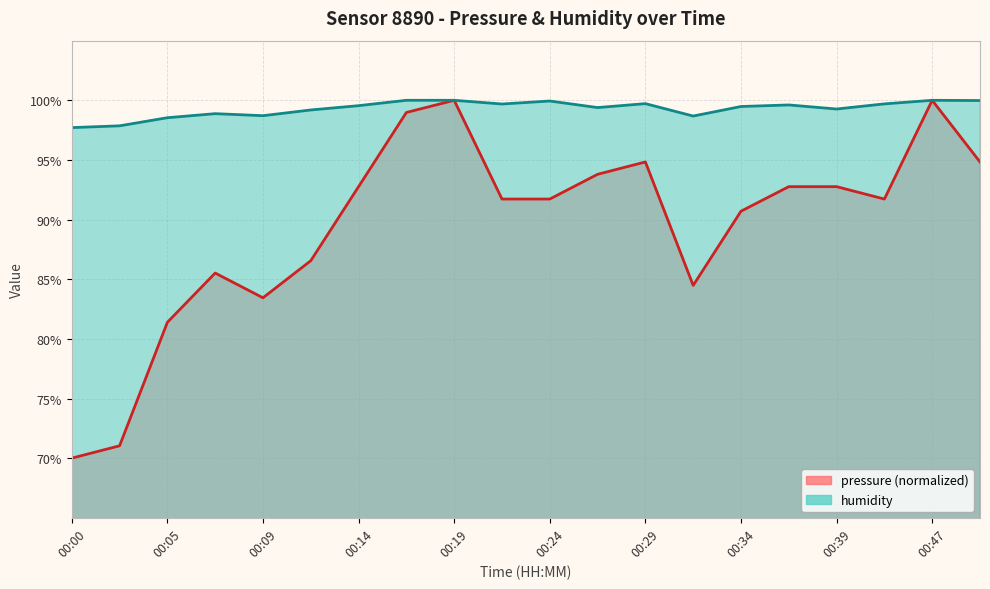

What is the sum of all pressure values?

1789.0